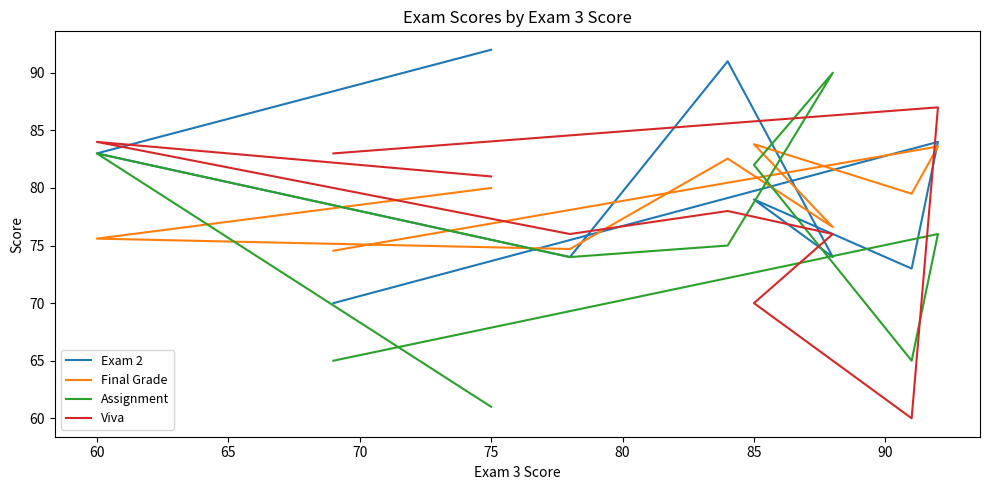

In Exam 2, how many points are lower than both neighbors (excluding endpoints)?

3